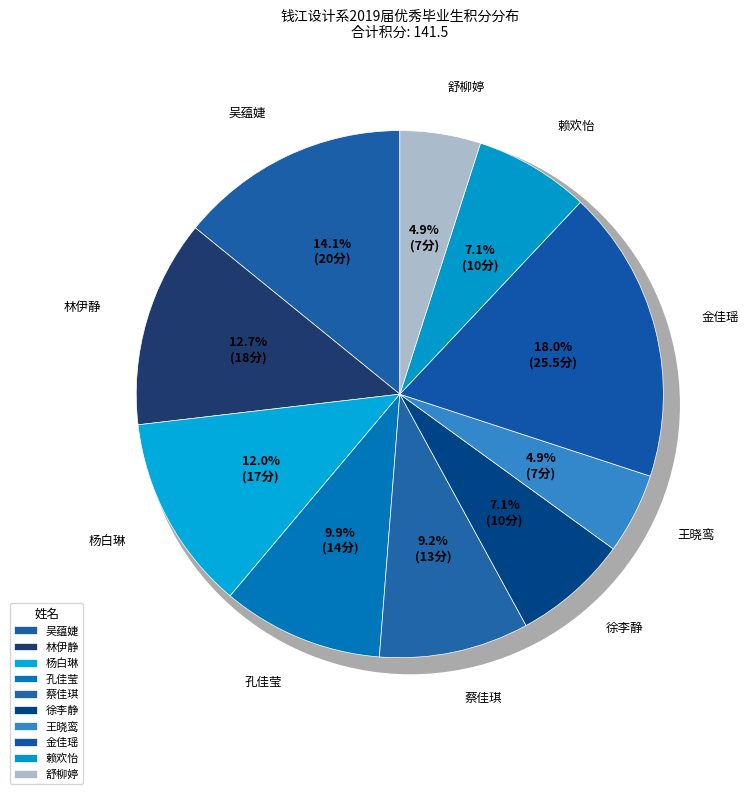

Is there any slice that represents more than half of the pie?

No